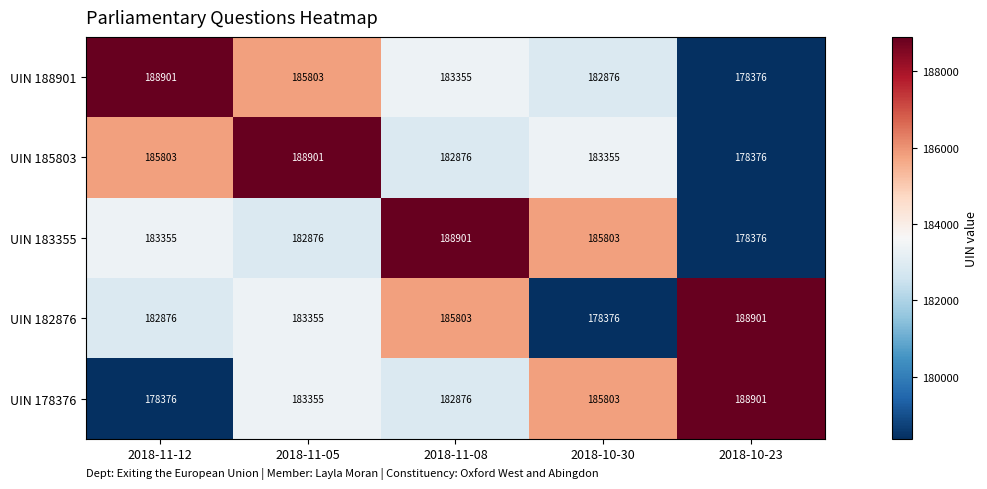

Reading right to left, extract all data points from this chart.

UIN 188901: 2018-10-23=178376	2018-10-30=182876	2018-11-08=183355	2018-11-05=185803	2018-11-12=188901
UIN 185803: 2018-10-23=178376	2018-10-30=183355	2018-11-08=182876	2018-11-05=188901	2018-11-12=185803
UIN 183355: 2018-10-23=178376	2018-10-30=185803	2018-11-08=188901	2018-11-05=182876	2018-11-12=183355
UIN 182876: 2018-10-23=188901	2018-10-30=178376	2018-11-08=185803	2018-11-05=183355	2018-11-12=182876
UIN 178376: 2018-10-23=188901	2018-10-30=185803	2018-11-08=182876	2018-11-05=183355	2018-11-12=178376